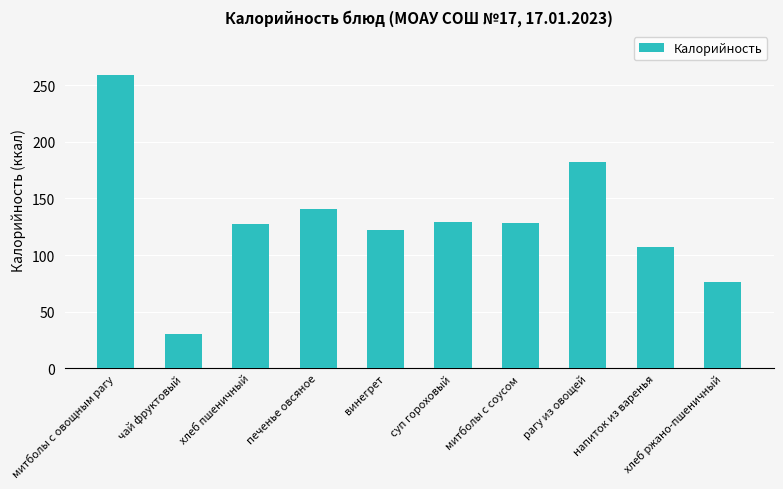

Which category has the lowest value across all series?

чай фруктовый